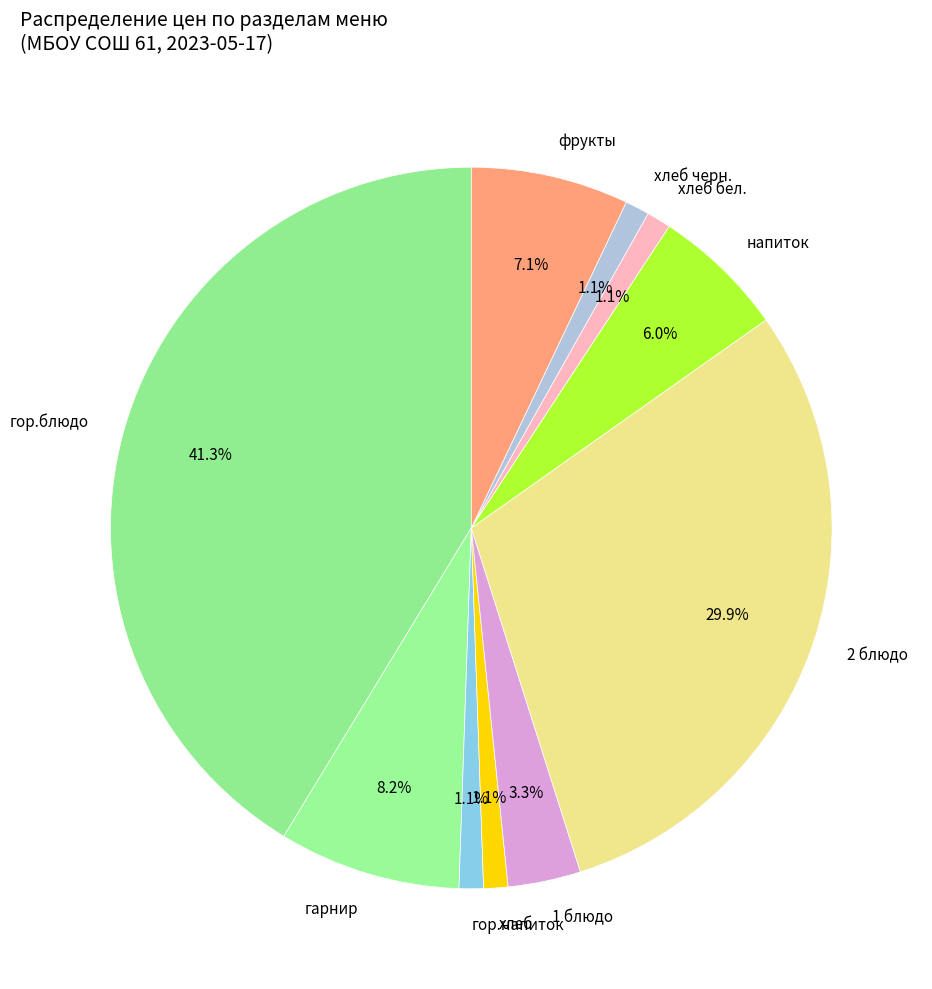

To the nearest percent, what is the difference between the фрукты and хлеб бел. slice percentages?

6%